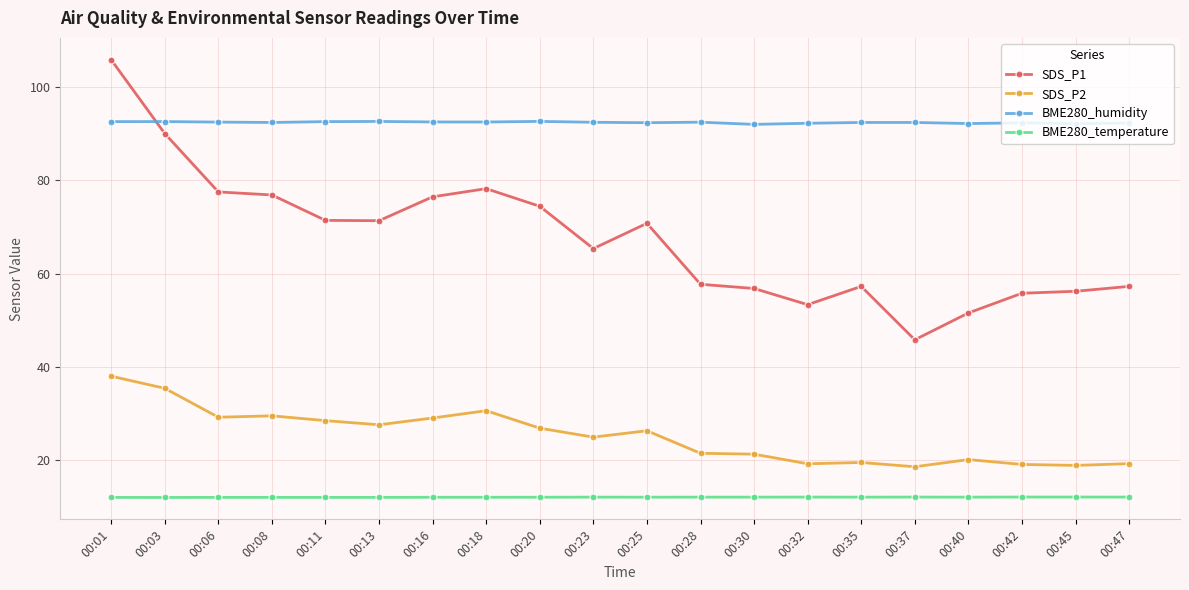

What is the sum of all SDS_P1 values?

1350.8